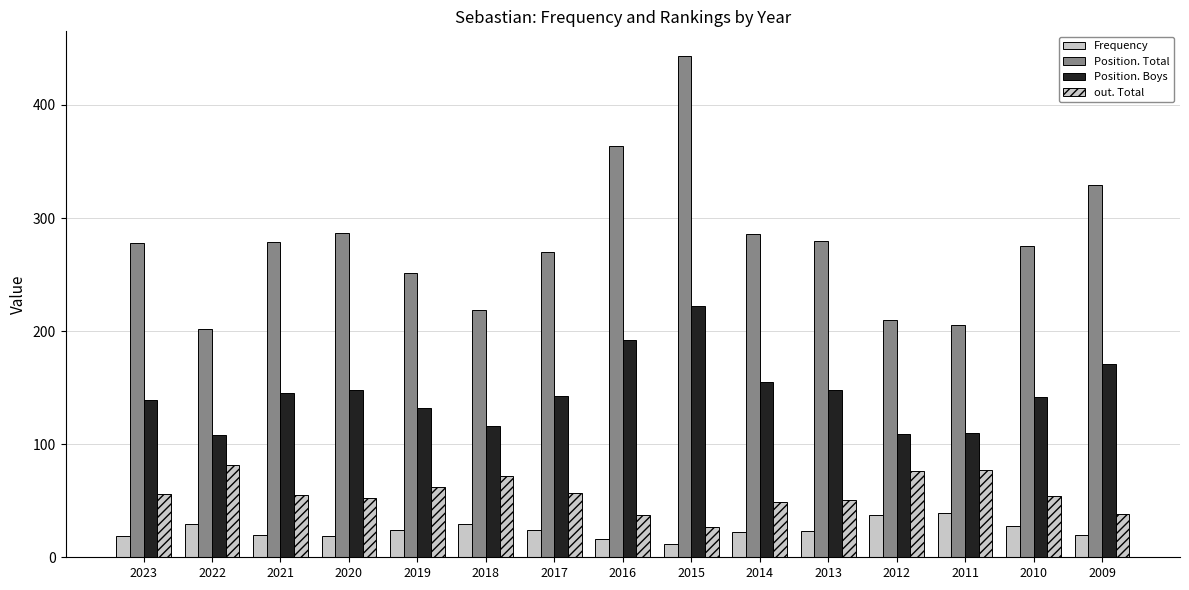

Is it true that Position. Total equals 113 at 2021?

False